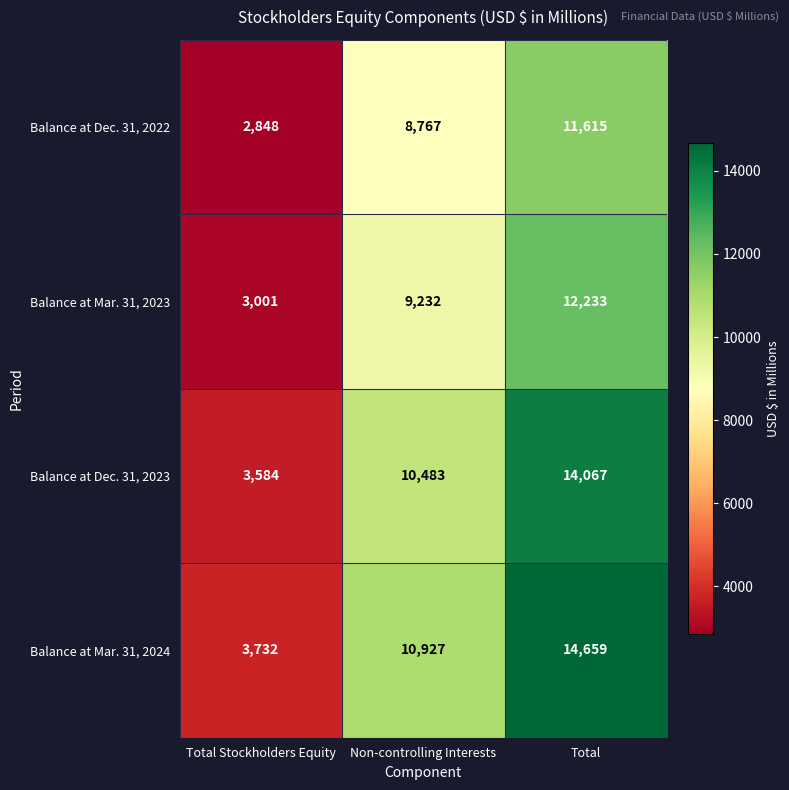

What is the difference between the Balance at Dec. 31, 2022 values at Total and Total Stockholders Equity?

8767